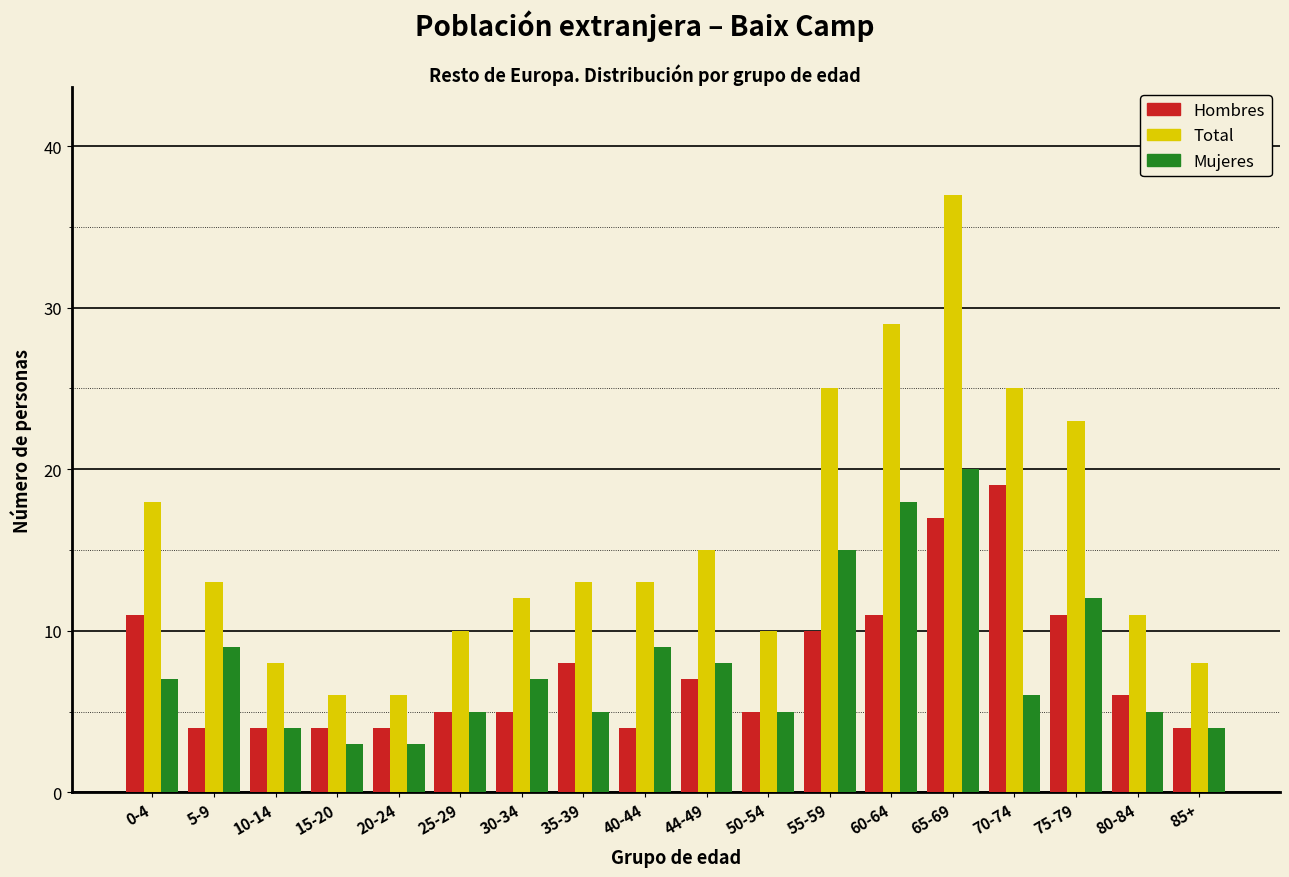

At which label is Total closest to 21?

75-79